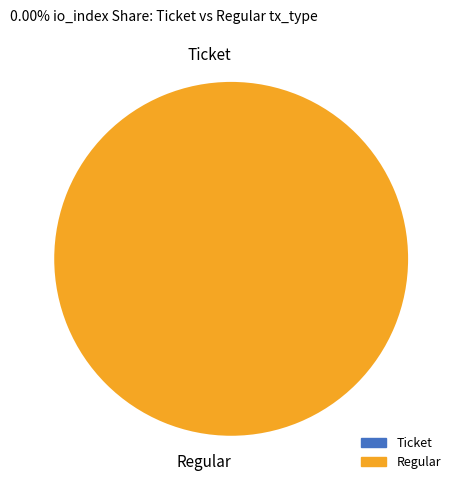

To the nearest percent, what is the difference between the largest and smallest slice percentages?

100%